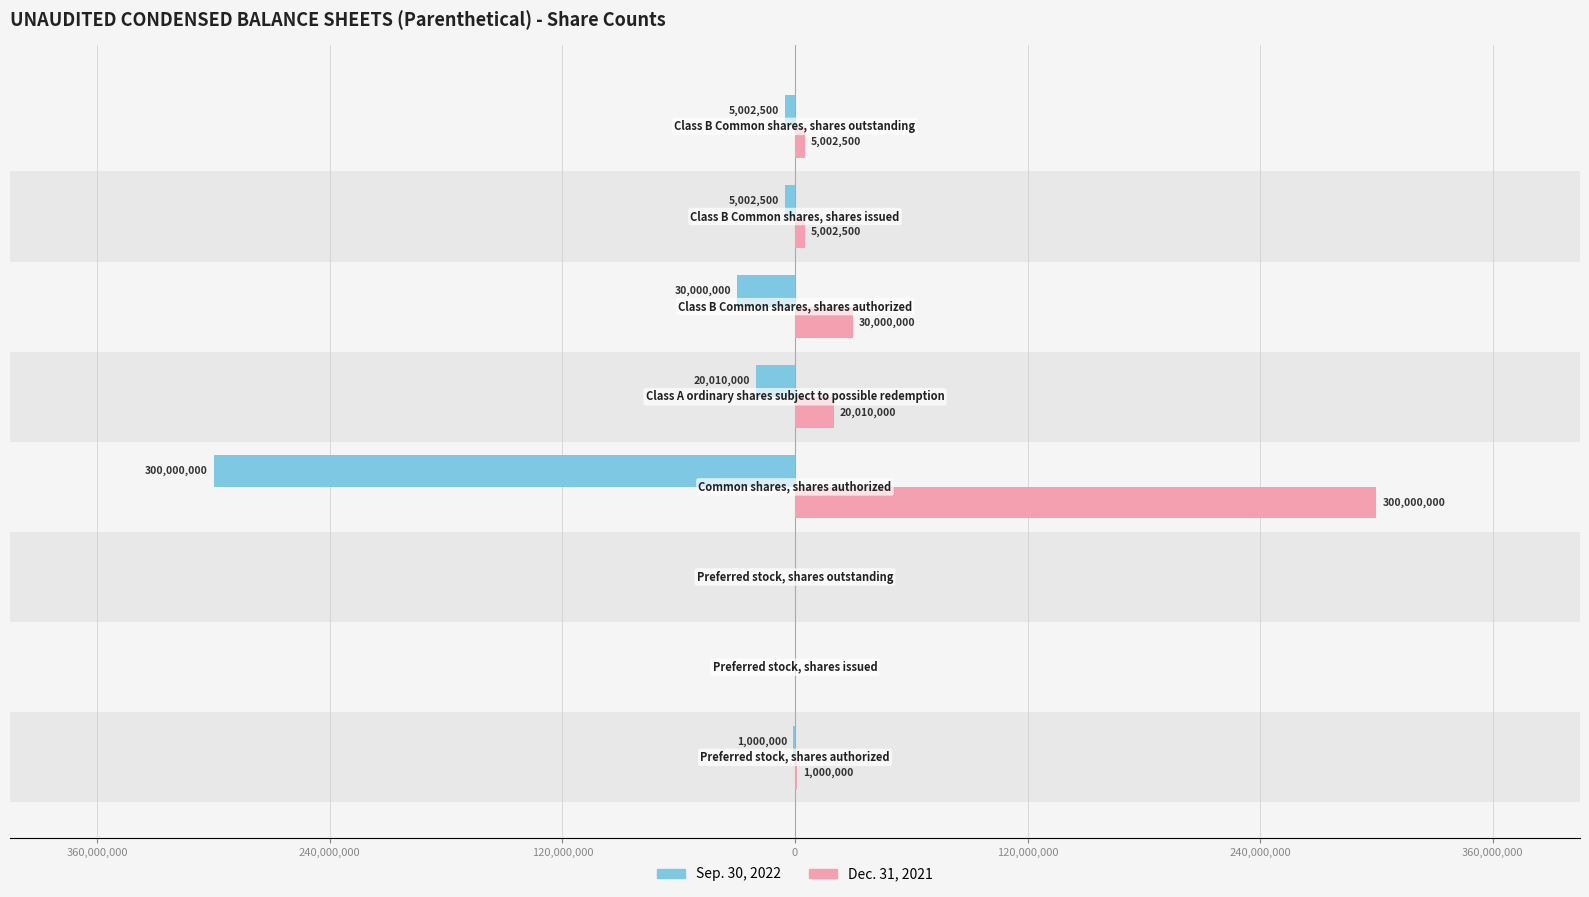

List the series in order of their peak value, lowest first.

Sep. 30, 2022, Dec. 31, 2021